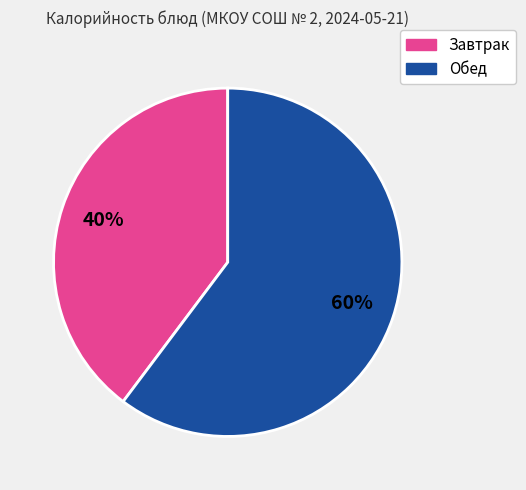

Does any single category account for the majority?

Yes